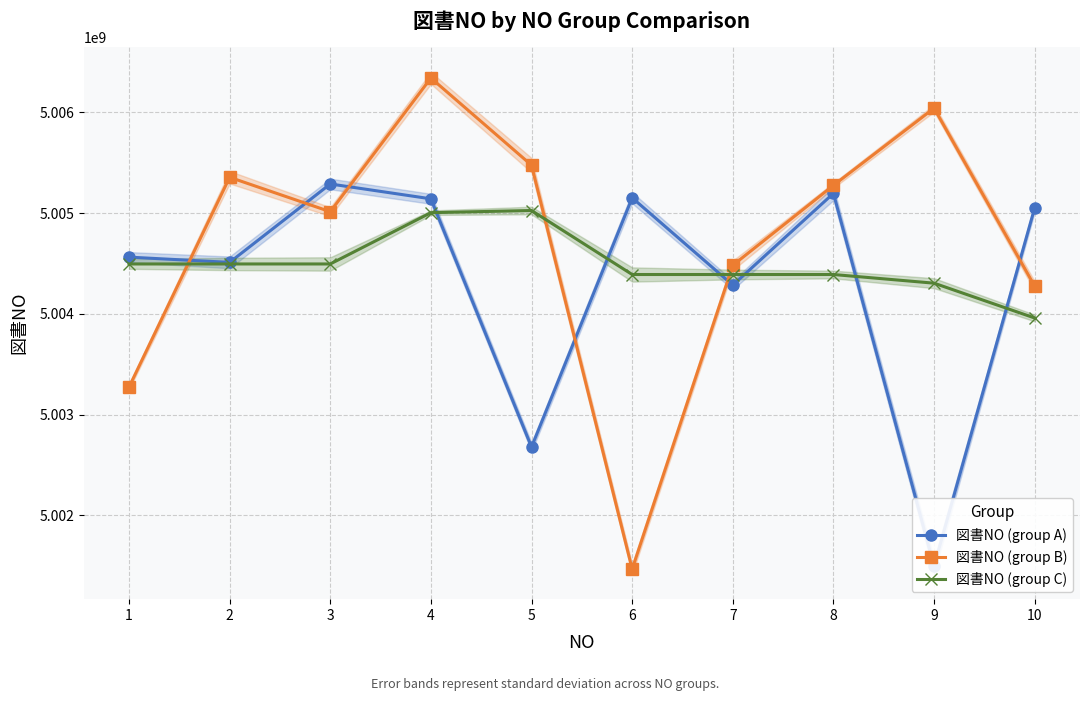

True or false: 図書NO (group A) and 図書NO (group B) intersect in this chart.

True